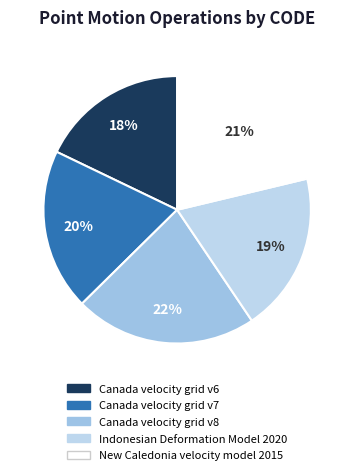

Between New Caledonia velocity model 2015 and Canada velocity grid v8, which is larger?

Canada velocity grid v8